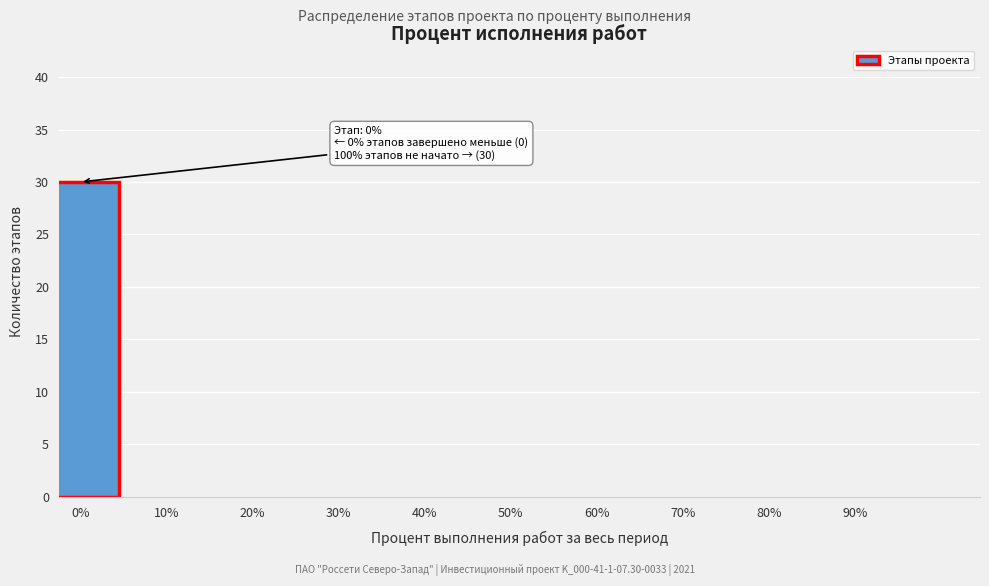

Reading left to right, extract all data points from this chart.

0%=30	10%=0	20%=0	30%=0	40%=0	50%=0	60%=0	70%=0	80%=0	90%=0